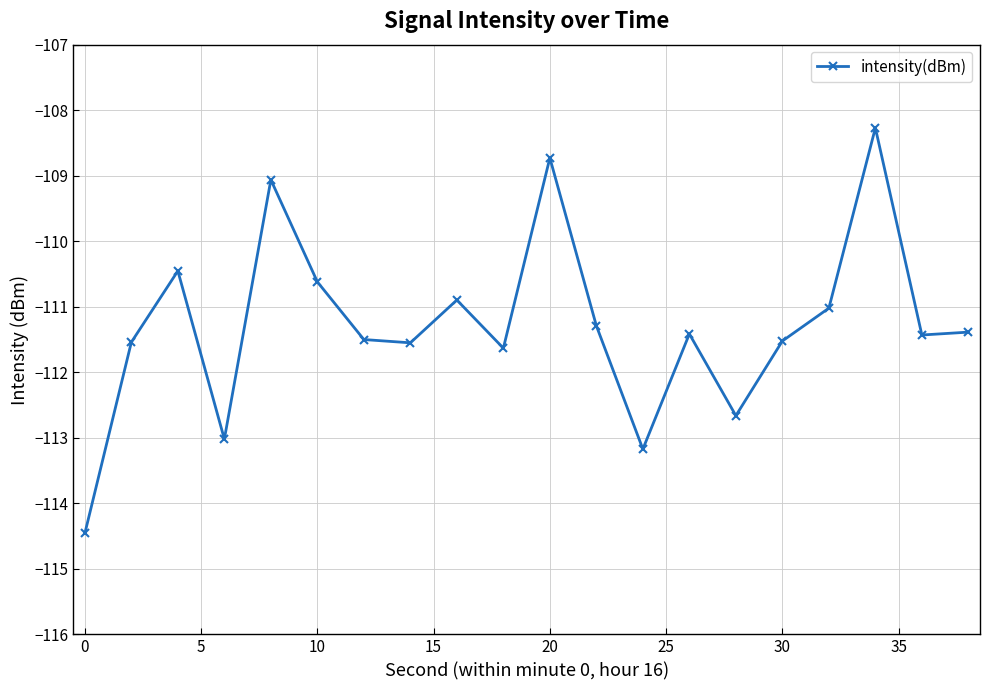

How many points are higher than both their immediate neighbors (excluding endpoints)?

6